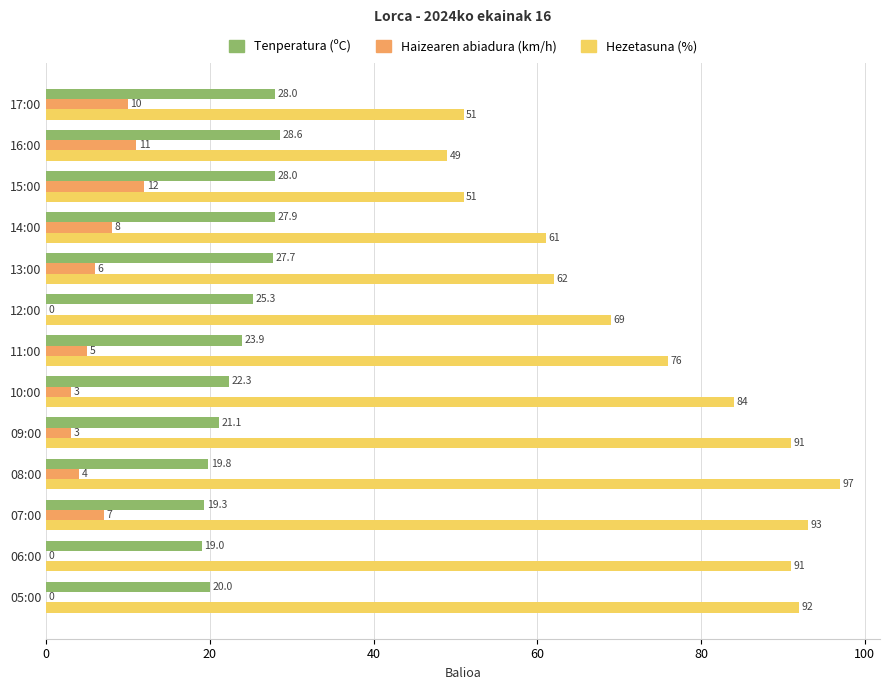

What is the sum of all Hezetasuna (%) values?

967.0